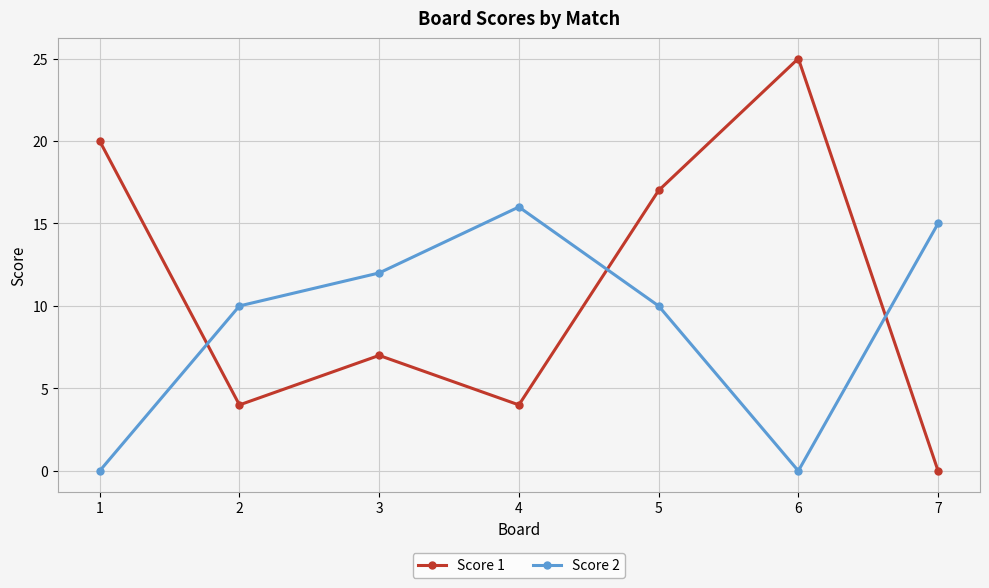

What is the maximum value shown in the chart?

25